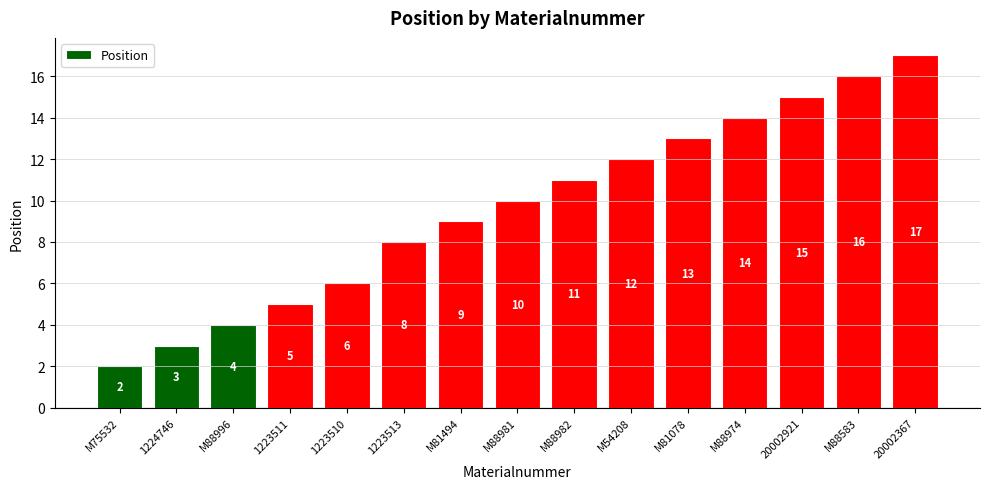

Reading left to right, extract all data points from this chart.

M75532=2	1224746=3	M88996=4	1223511=5	1223510=6	1223513=8	M81494=9	M88981=10	M88982=11	M54208=12	M81078=13	M88974=14	20002921=15	M88583=16	20002367=17